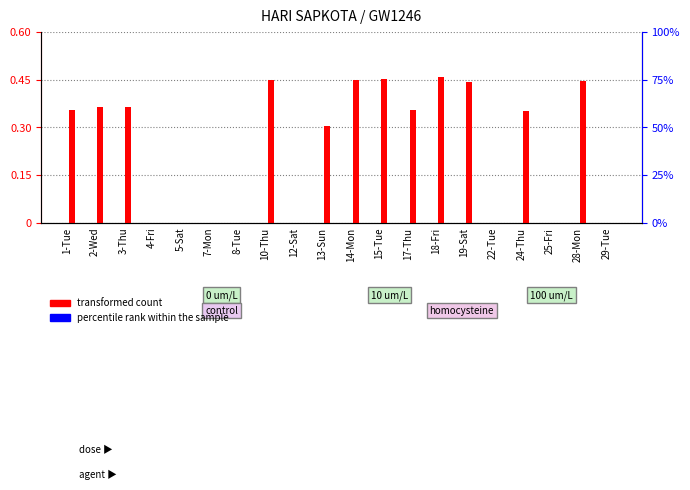

Between 25-Fri and 15-Tue, which is larger?

15-Tue